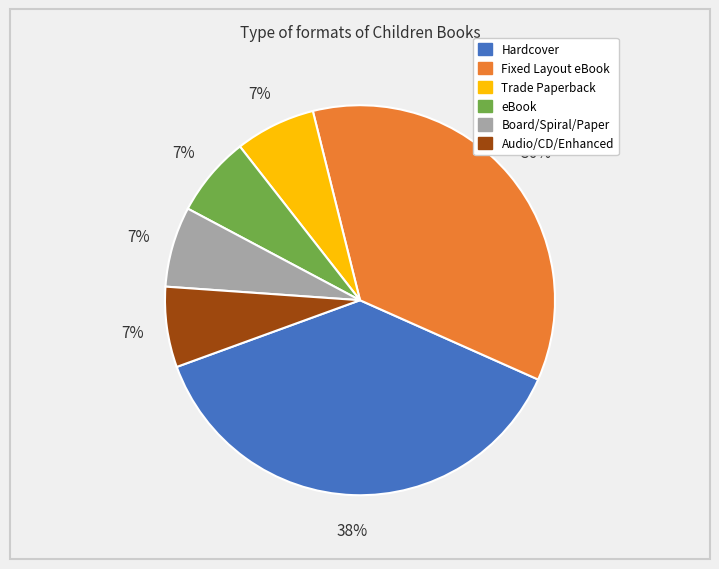

Does any single category account for the majority?

No